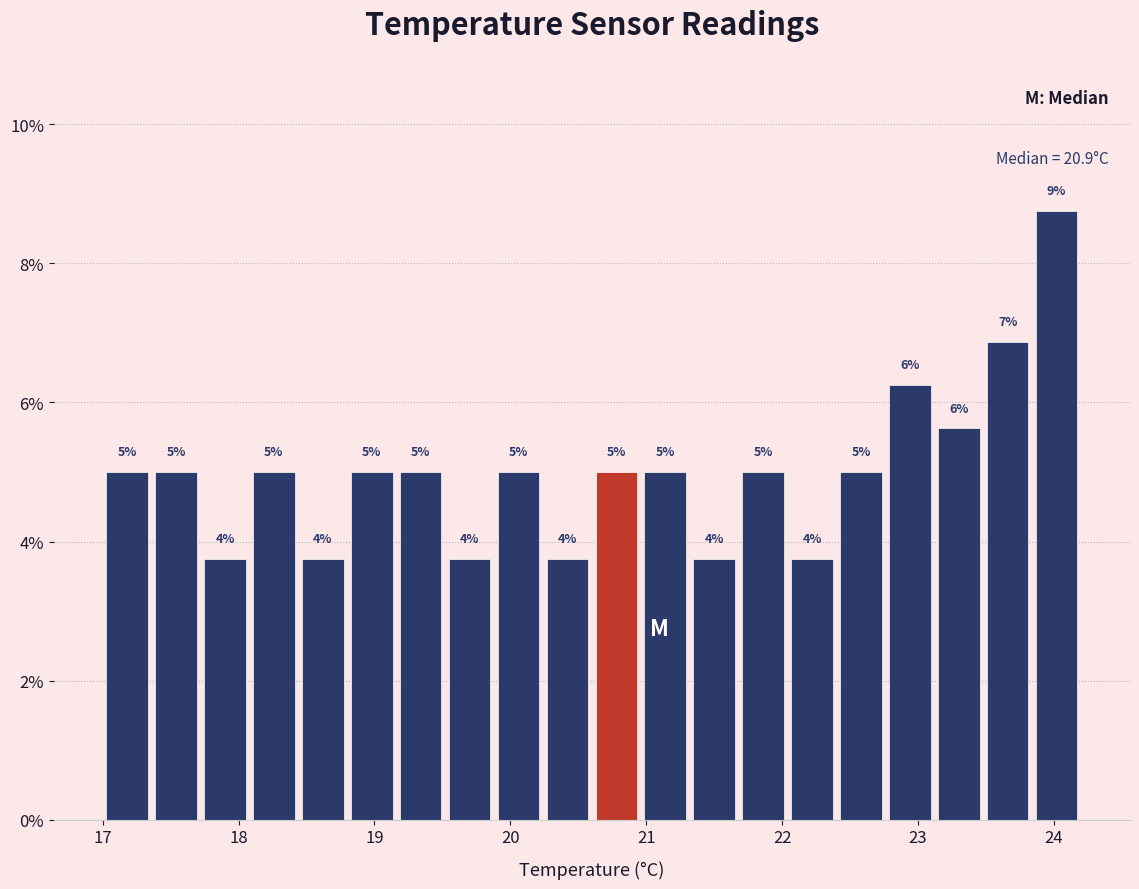

Read against the x-axis, roughly where is the centre of the tallest bar?

24.0